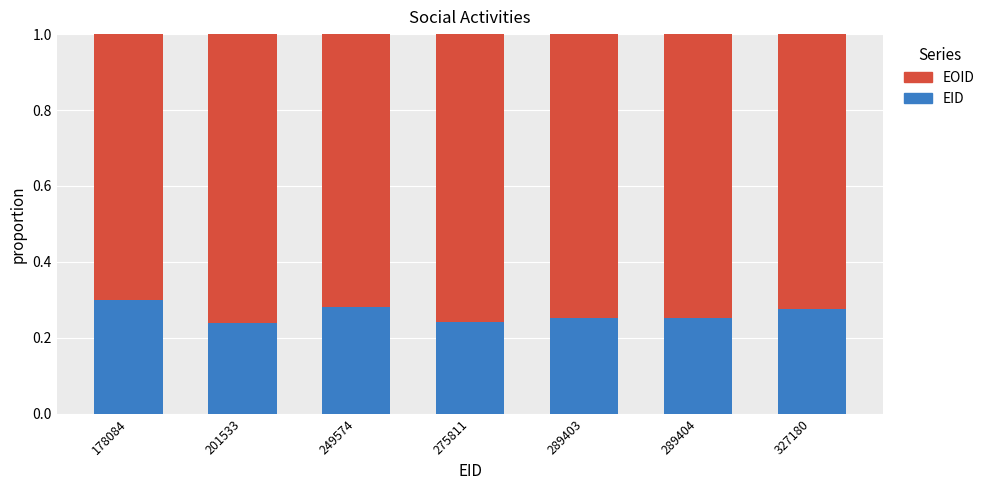

Does the chart contain any negative values?

No